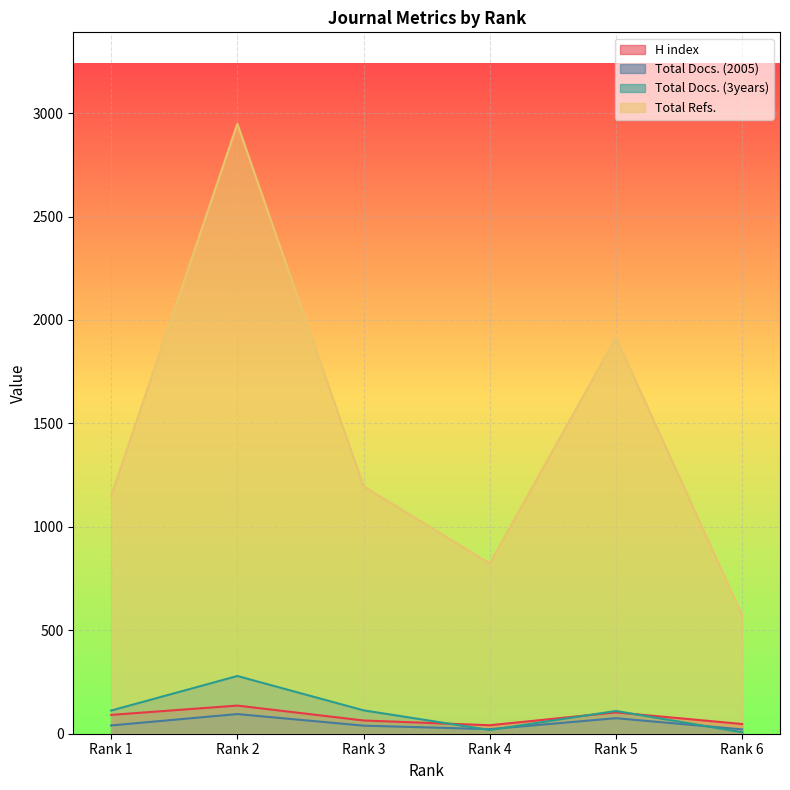

The Total Docs. (3years) series shows 7 at Rank 6. True or false?

True